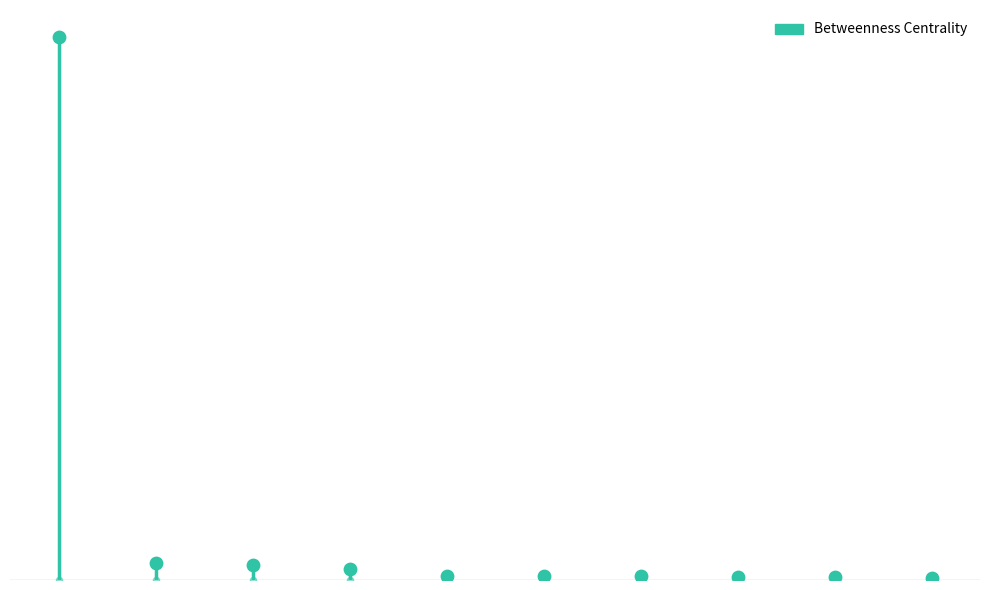

Approximately how many times larger is the value at freedom of the press compared to John Stuart Mill?

0.3